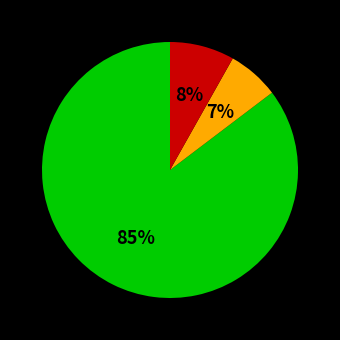

To the nearest percent, what is the average slice percentage?

33%